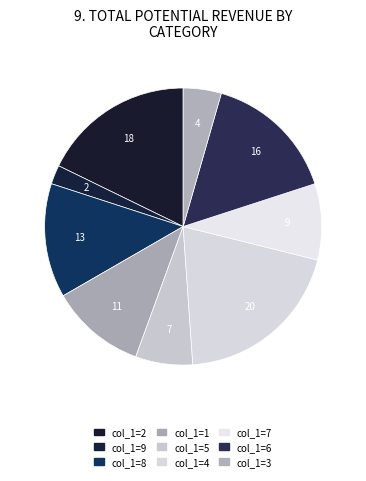

Rank the categories by value from highest to lowest.

4, 2, 6, 8, 1, 7, 5, 3, 9